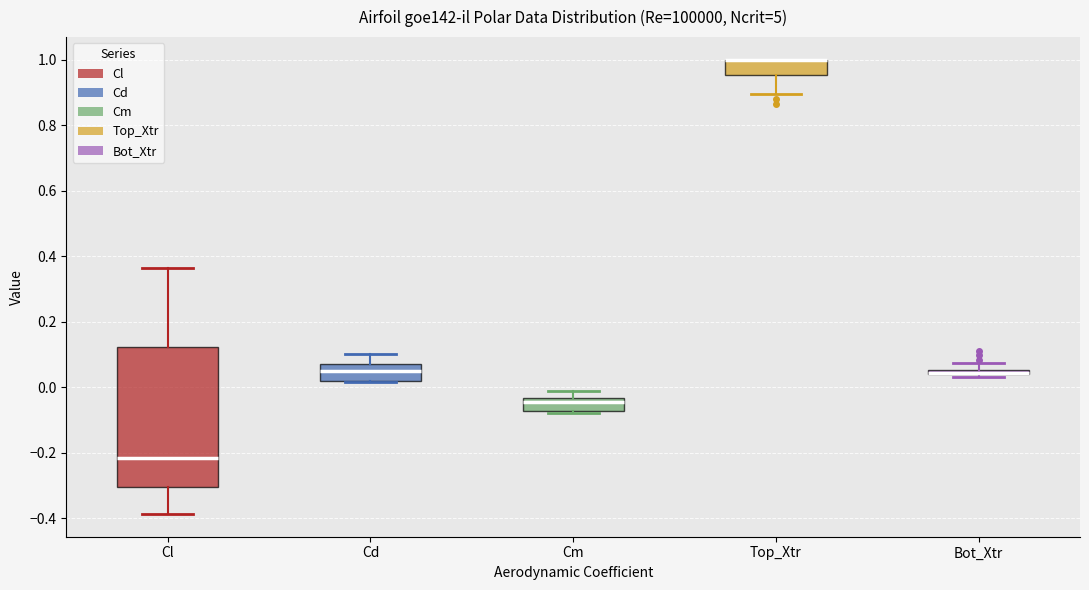

Where does the lower whisker of the box for Top_Xtr end on the y-axis? The values are not printed on the chart, so give them approximately, as read against the axis.

0.90